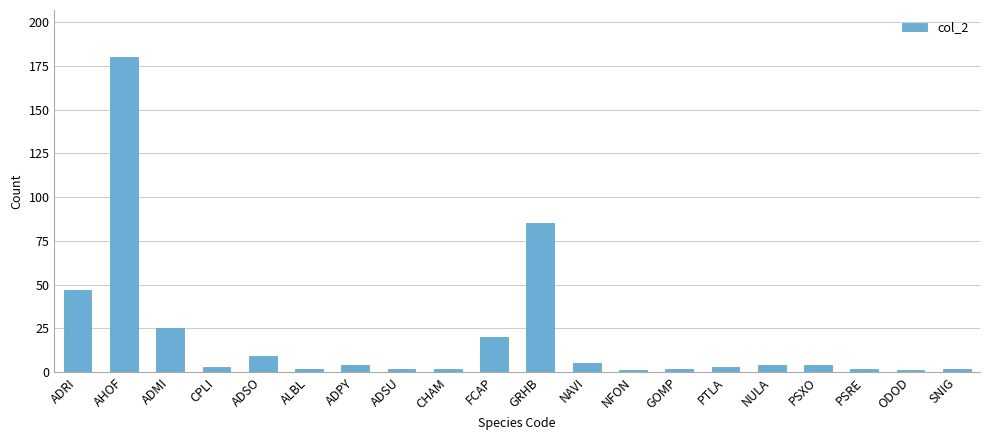

Reading left to right, list all the values displayed in this chart.

ADRI=47	AHOF=180	ADMI=25	CPLI=3	ADSO=9	ALBL=2	ADPY=4	ADSU=2	CHAM=2	FCAP=20	GRHB=85	NAVI=5	NFON=1	GOMP=2	PTLA=3	NULA=4	PSXO=4	PSRE=2	ODOD=1	SNIG=2